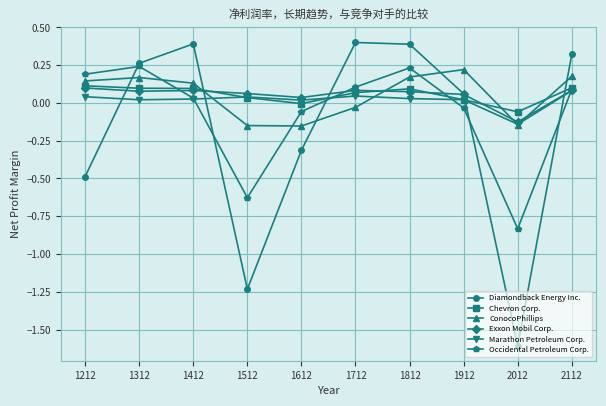

Which series changed the most between 1512 and 1812?

Diamondback Energy Inc.